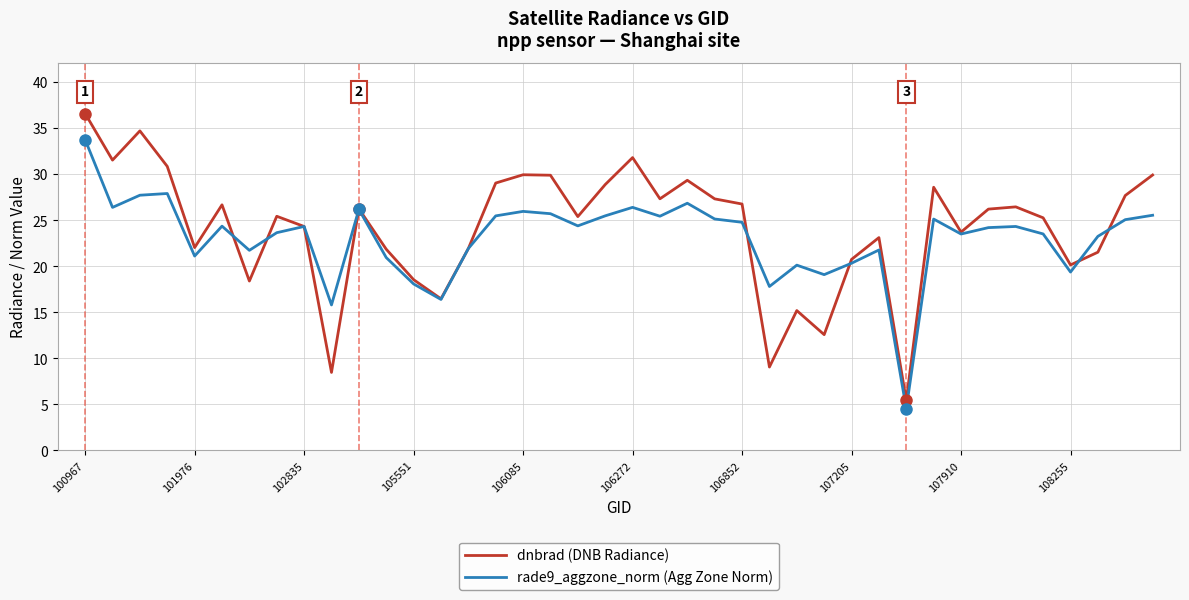

List the series in order of their peak value, lowest first.

rade9_aggzone_norm (Agg Zone Norm), dnbrad (DNB Radiance)